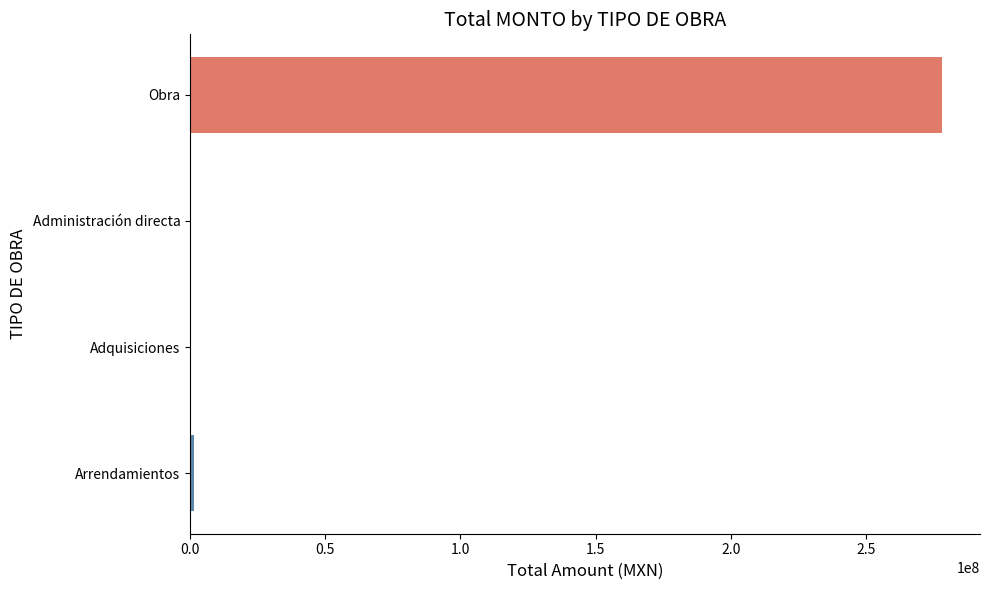

Count the number of data series in this chart.

1